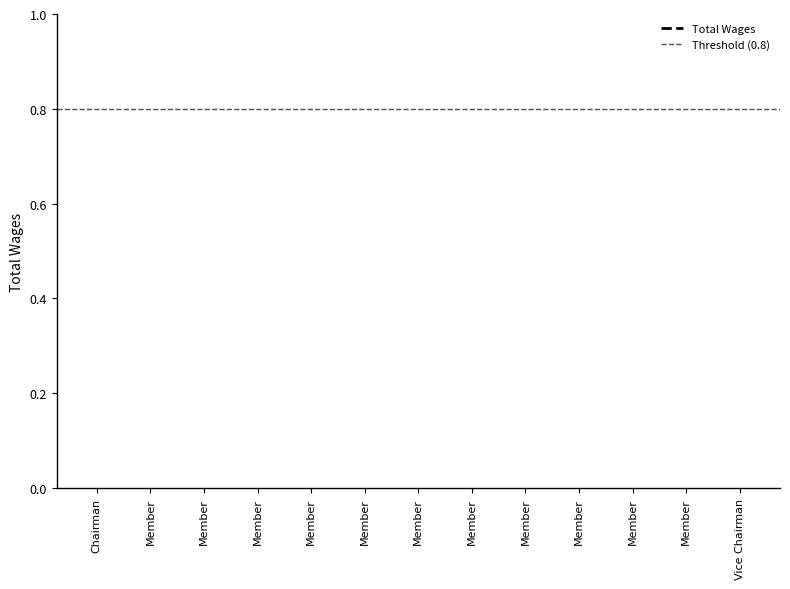

Rank the categories by Threshold (0.8) value from highest to lowest.

Chairman, Member